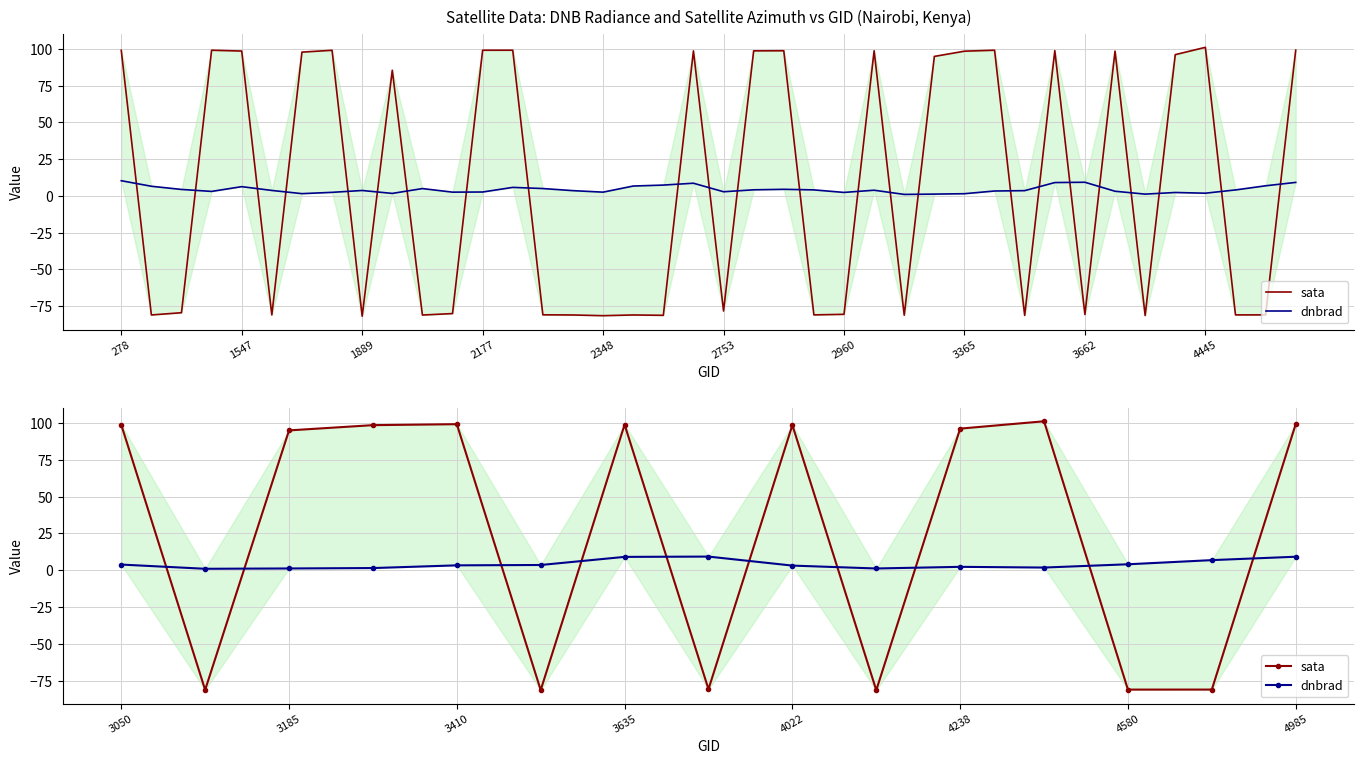

Read the dnbrad value at 3410.

3.4